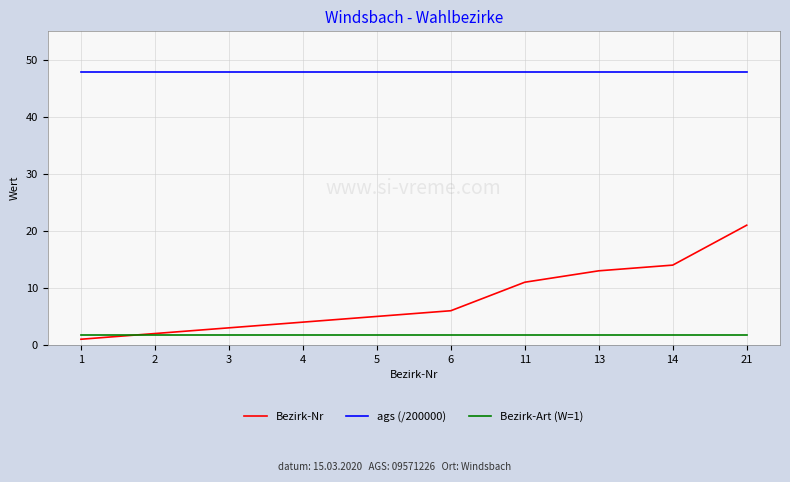

The Bezirk-Art (W=1) series shows 1.7 at 6. True or false?

True